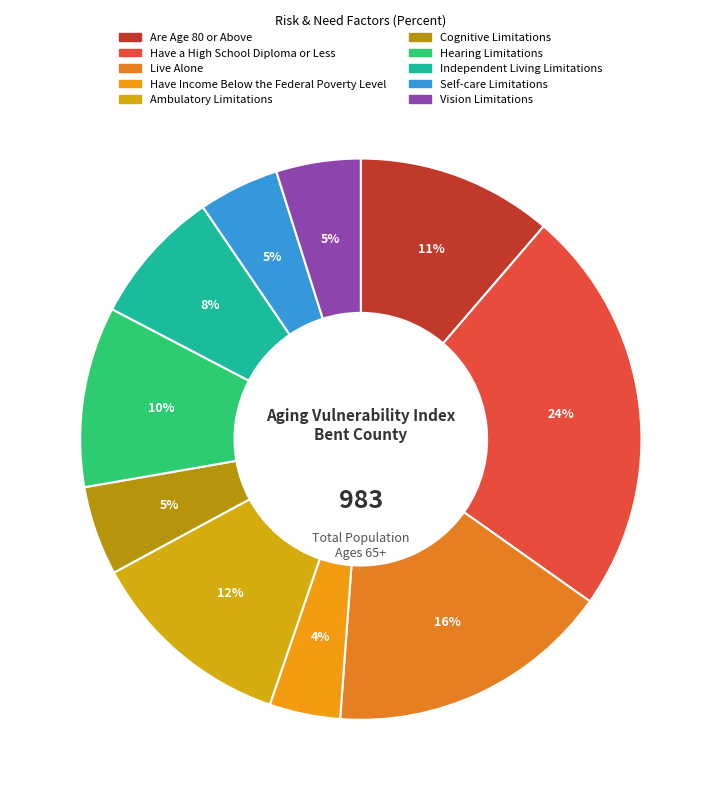

Which category has the biggest portion of the pie?

Have a High School Diploma or Less